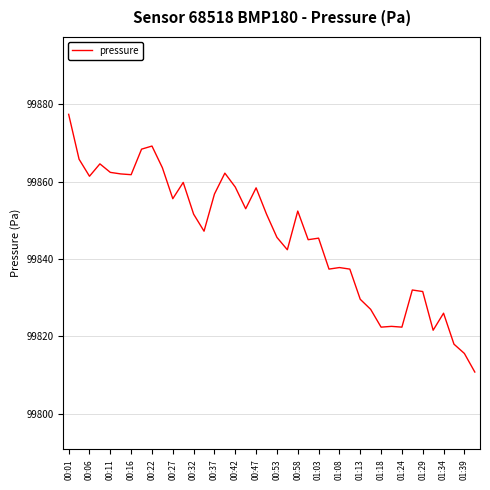

What is the minimum value shown in the chart?

99810.8